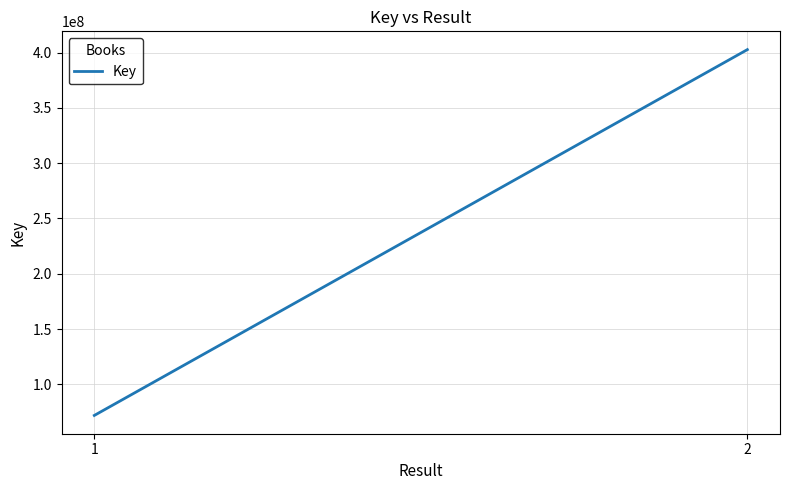

What is the change in value from 1 to 2?

+330800003